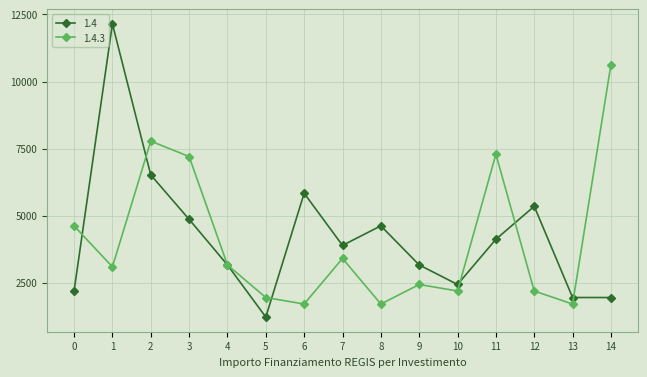

Reading left to right, transcribe all the data shown in this chart.

1.4: 2187	12150	6517	4860	3159	1215	5832	3888	4617	3159	2430	4116	5346	1944	1944
1.4.3: 4617	3087	7776	7203	3159	1944	1701	3402	1701	2430	2187	7290	2187	1701	10633